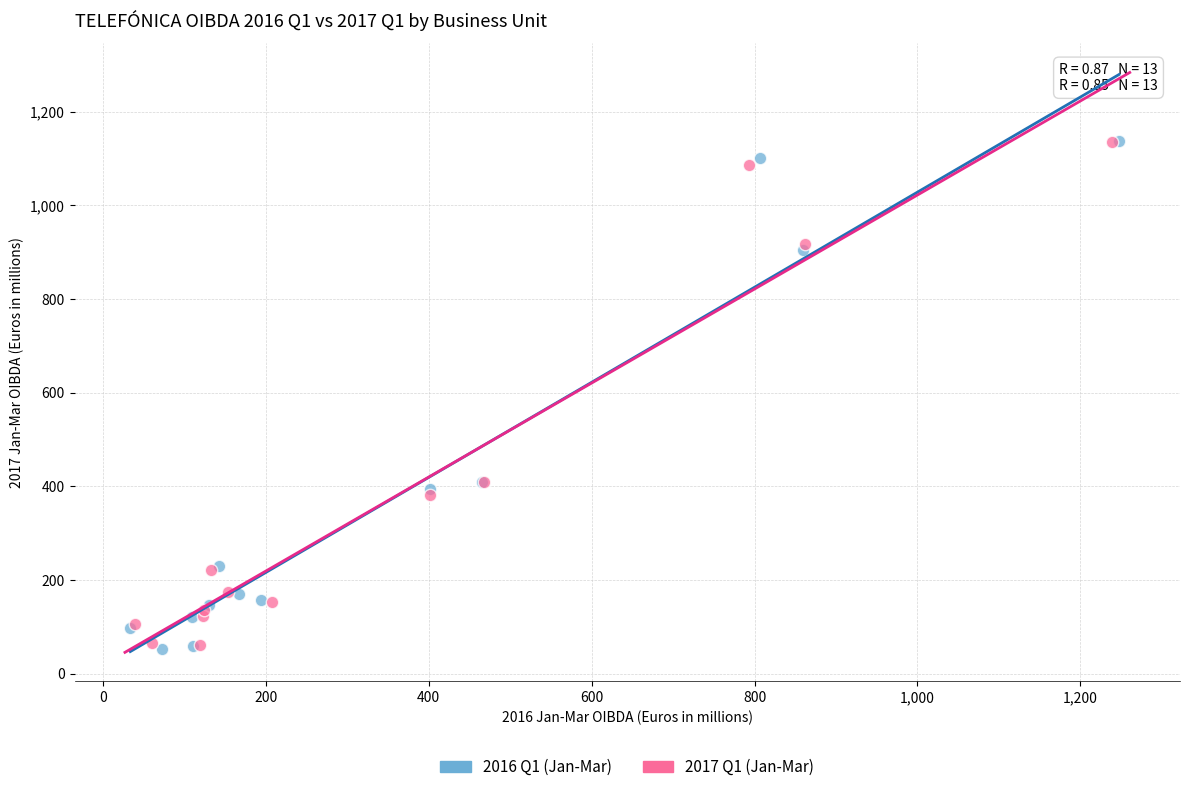

Which series has the largest Y range (max minus min)?

2016 Q1 (Jan-Mar)